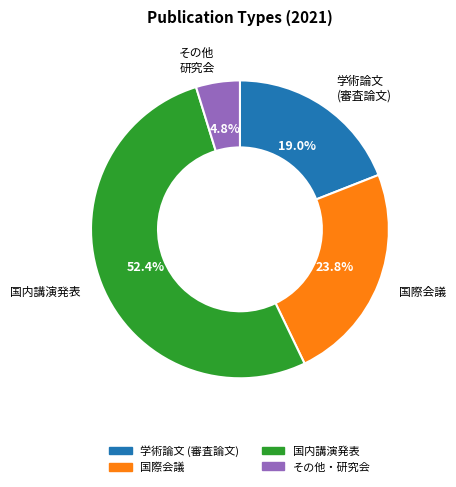

How many segments does this pie chart have?

4